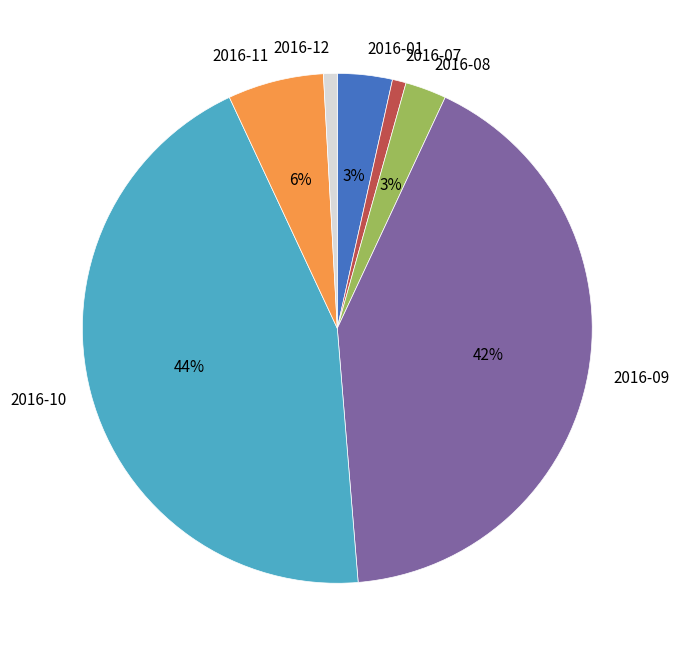

Count the number of slices in the pie.

7